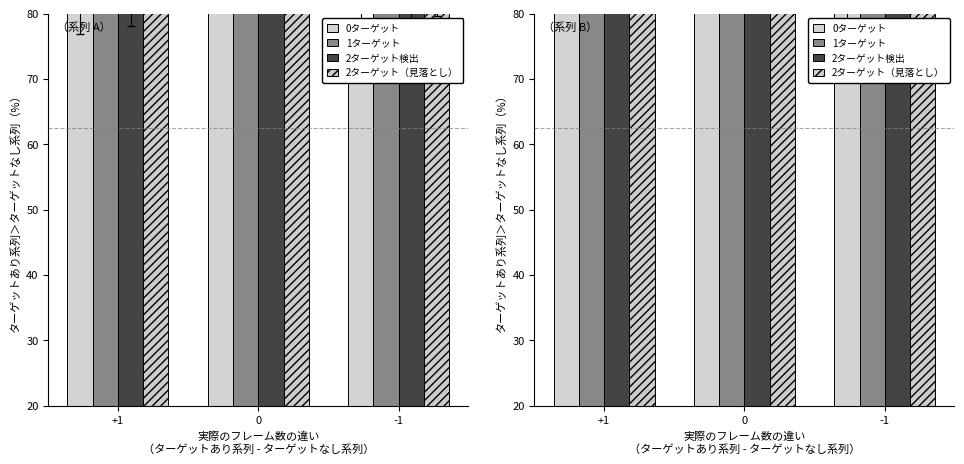

True or false: 2ターゲット（見落とし） has a value of 152.2 at 0.

False